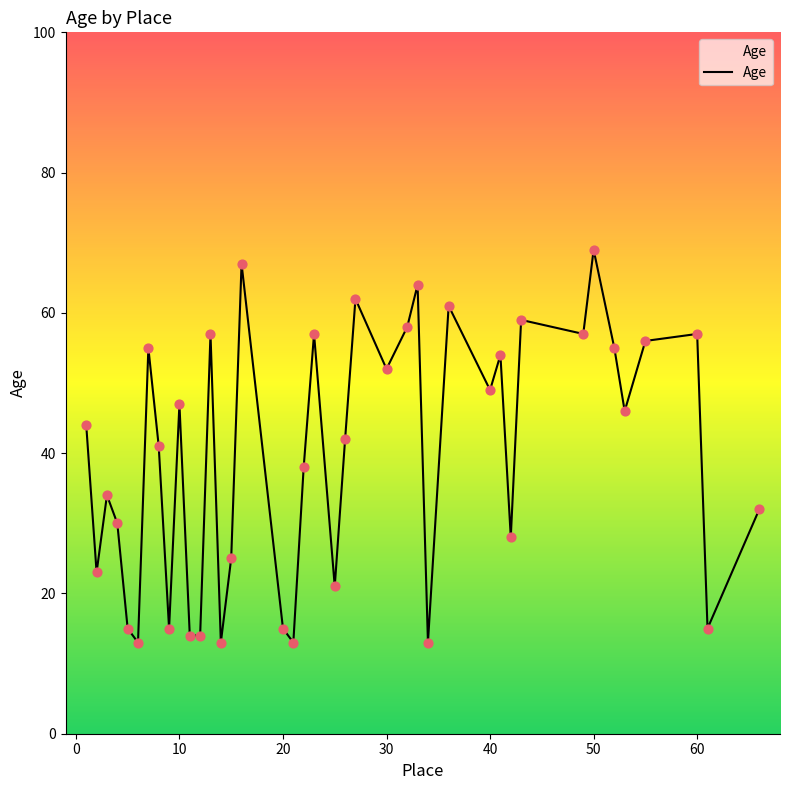

What is the greatest value displayed?

69